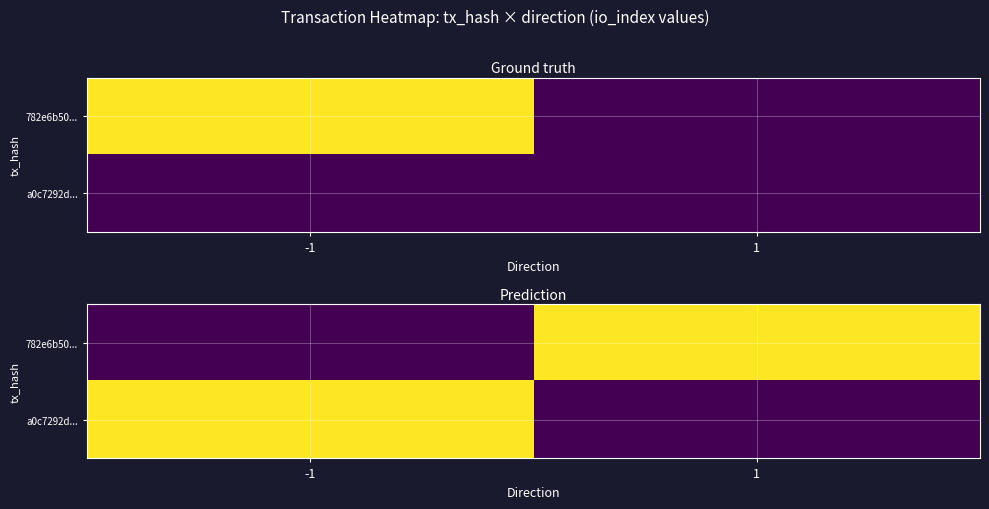

At which category is the sum across all series the highest?

-1